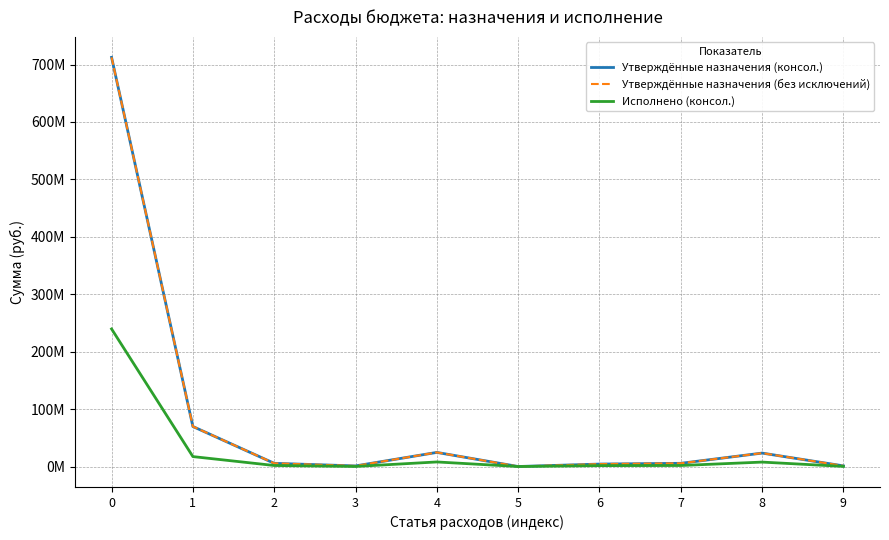

Does the chart display data point markers on the line(s)?

No